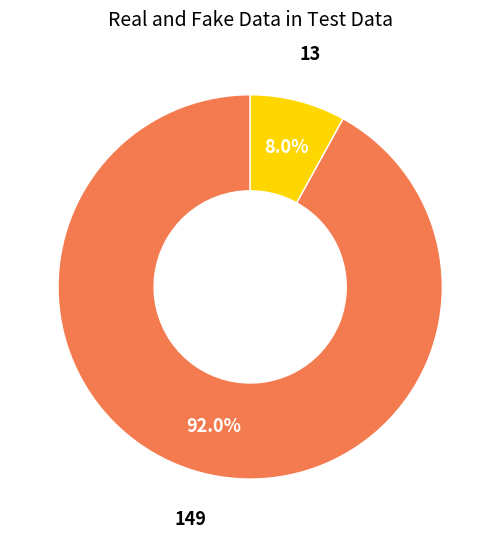

Is there any slice that represents more than half of the pie?

Yes